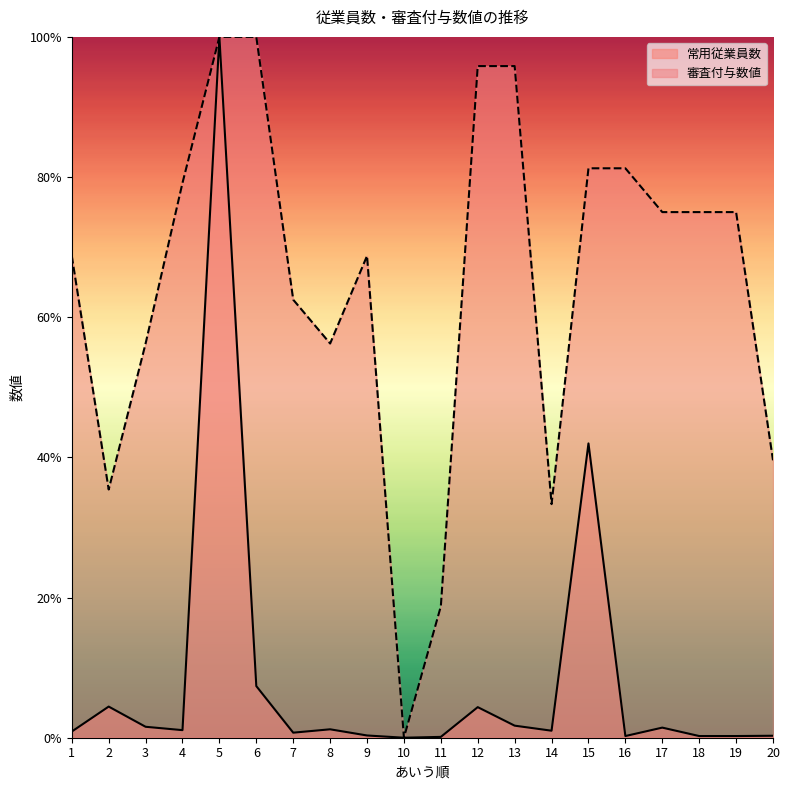

How many values in the 常用従業員数 series exceed 1?

11